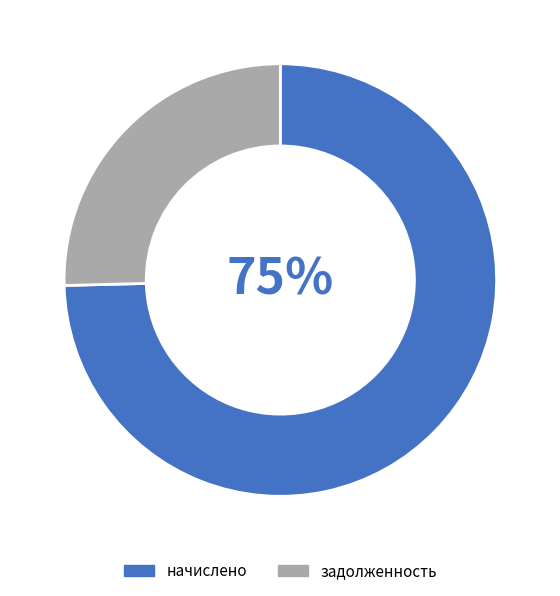

Do задолженность and начислено together represent more than half of the pie?

Yes